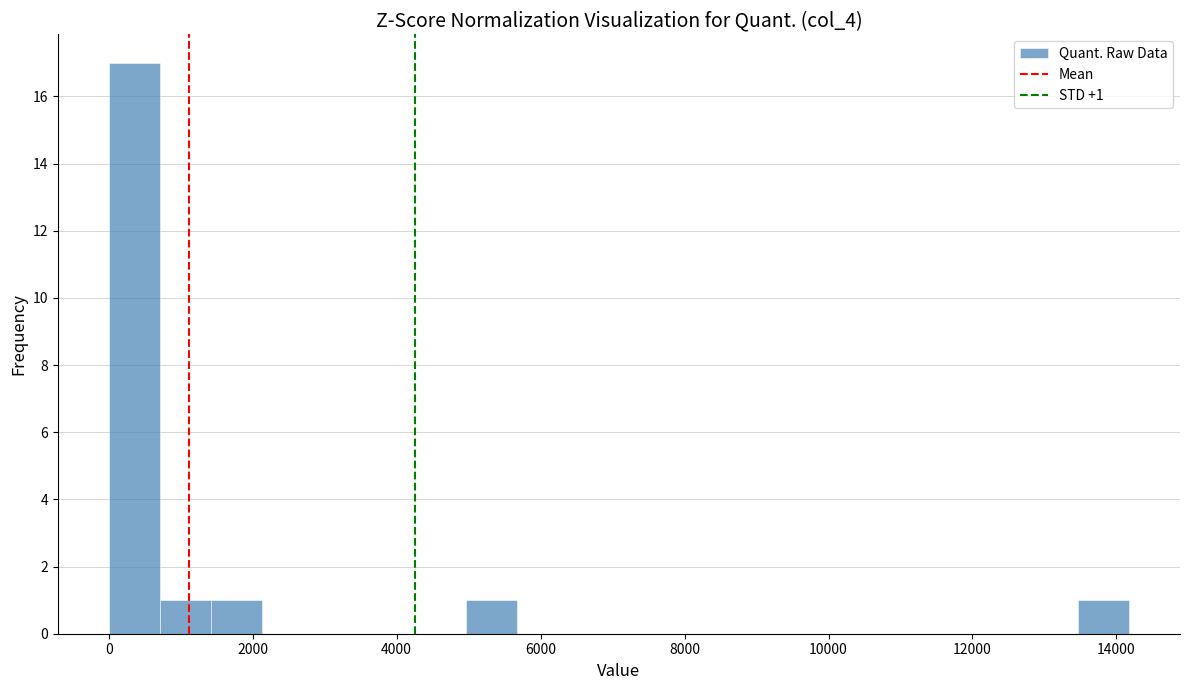

Read against the x-axis, roughly where is the centre of the tallest bar?

400